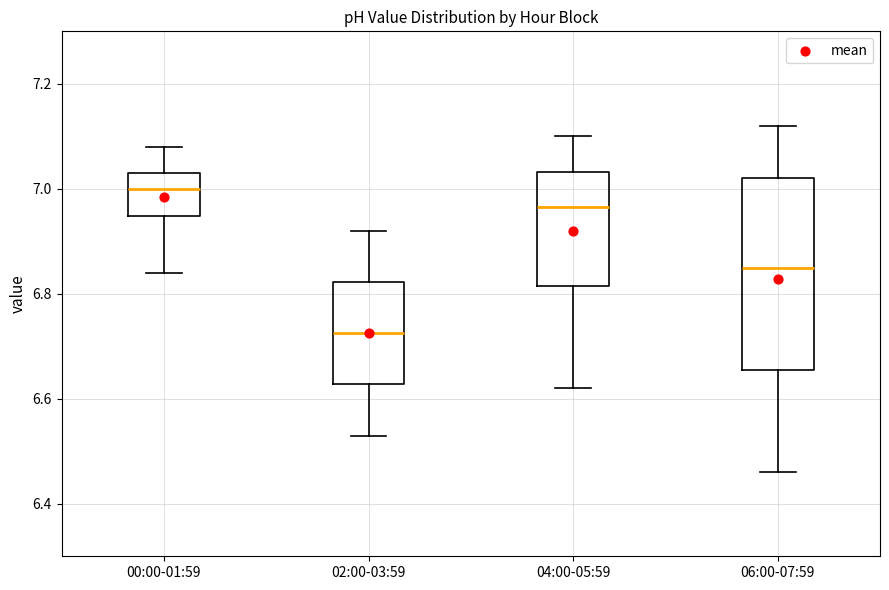

Which box is the tallest, from its lower edge to its upper edge?

06:00-07:59